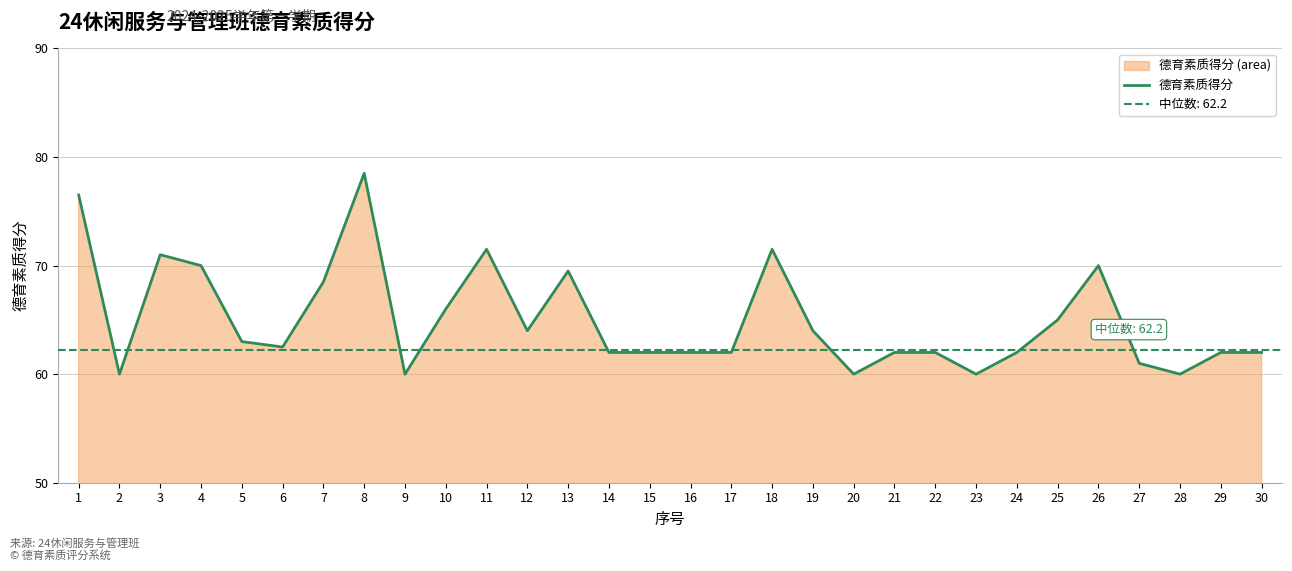

Approximately how many times larger is the value at 7 compared to 15?

1.1